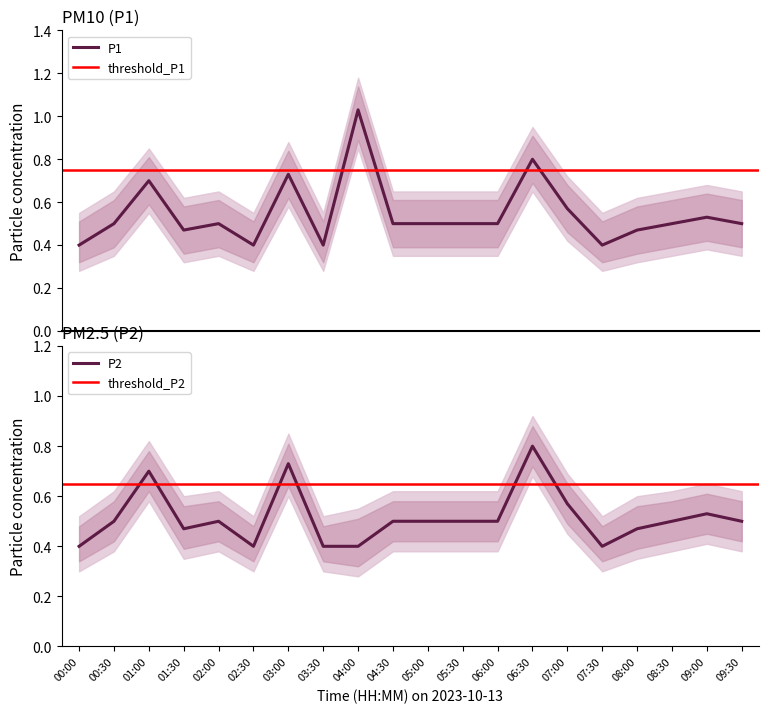

What is the difference between the P1 values at 02:00 and 06:30?

0.3